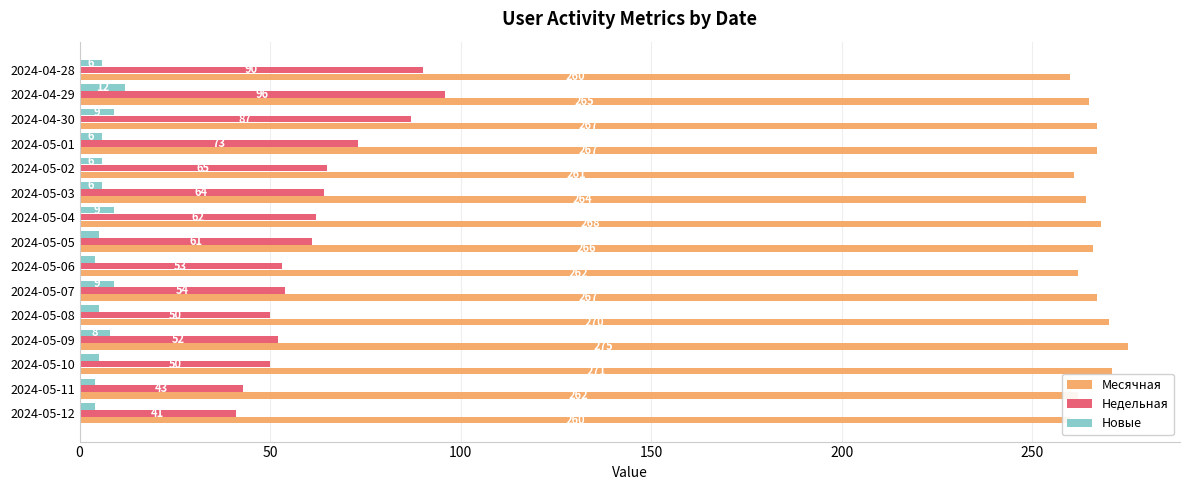

What is the difference between the maximum and minimum values in the Месячная series?

15